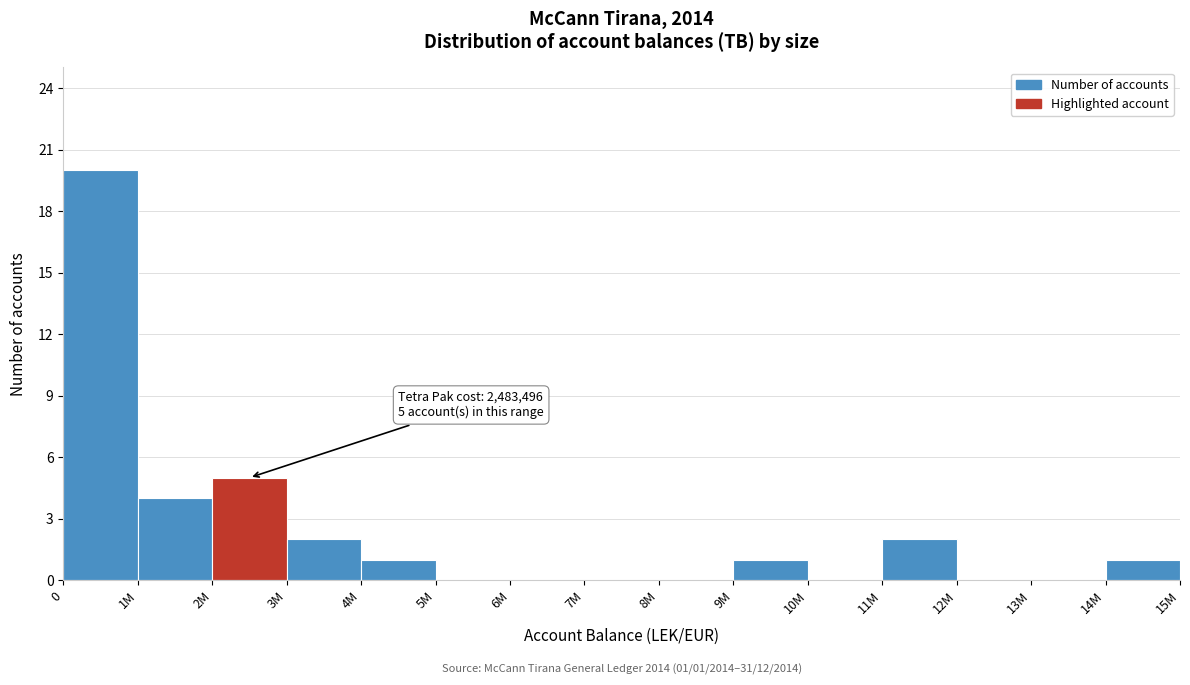

Reading left to right, extract all data points from this chart.

0=20	1M=4	2M=5	3M=2	4M=1	5M=0	6M=0	7M=0	8M=0	9M=1	10M=0	11M=2	12M=0	13M=0	14M=1